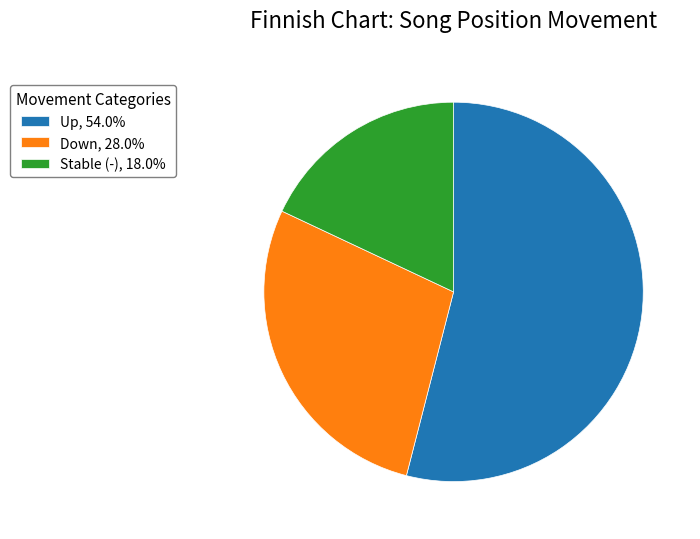

Approximately how many times larger is the value at Up, 54.0% compared to Down, 28.0%?

1.9